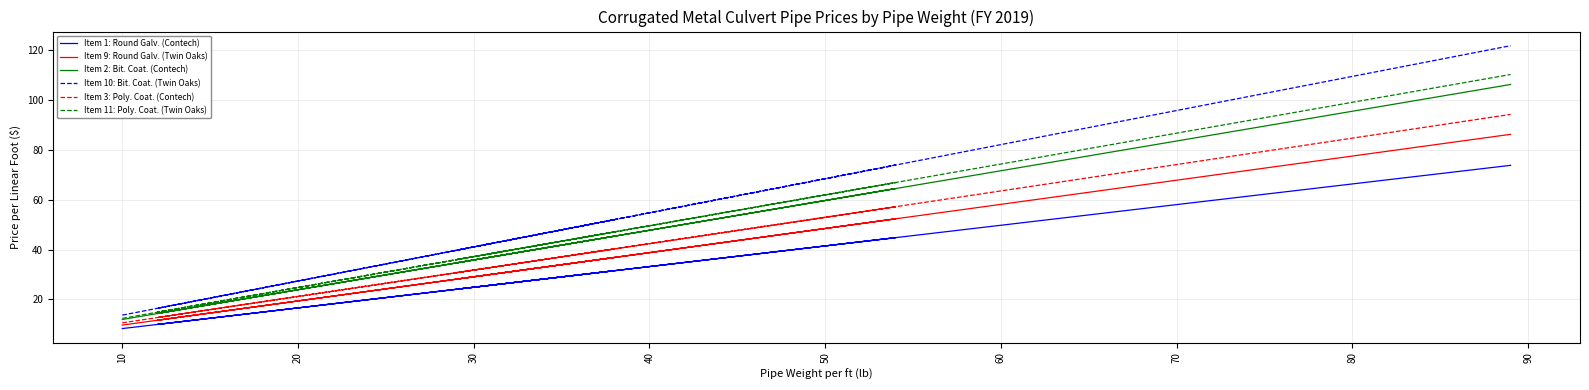

Is it true that Item 10: Bit. Coat. (Twin Oaks) equals 81.8 at 15?

False